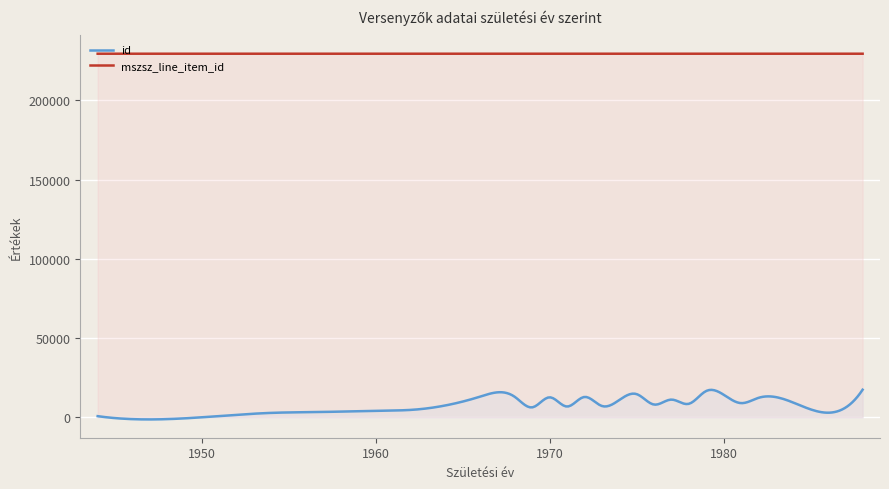

Reading left to right, what are all the values shown in this chart?

id: 15759	5942	8944	6780	14641	17410	4261	15760	6273	12235	6262	9339	8035	16294	13047	7139	16581	3366	4644	4660	3881	2784	707	2266	15759	16874	6780	17410	15760	14641	7139	16294	6262	9339	8488	6307	13047	8310	8313	7011
mszsz_line_item_id: 229532	229532	229532	229532	229531	229531	229531	229531	229531	229531	229531	229531	229531	229531	229531	229531	229531	229533	229533	229533	229533	229533	229534	229534	229536	229536	229536	229535	229535	229535	229535	229535	229535	229535	229535	229535	229535	229535	229535	229535